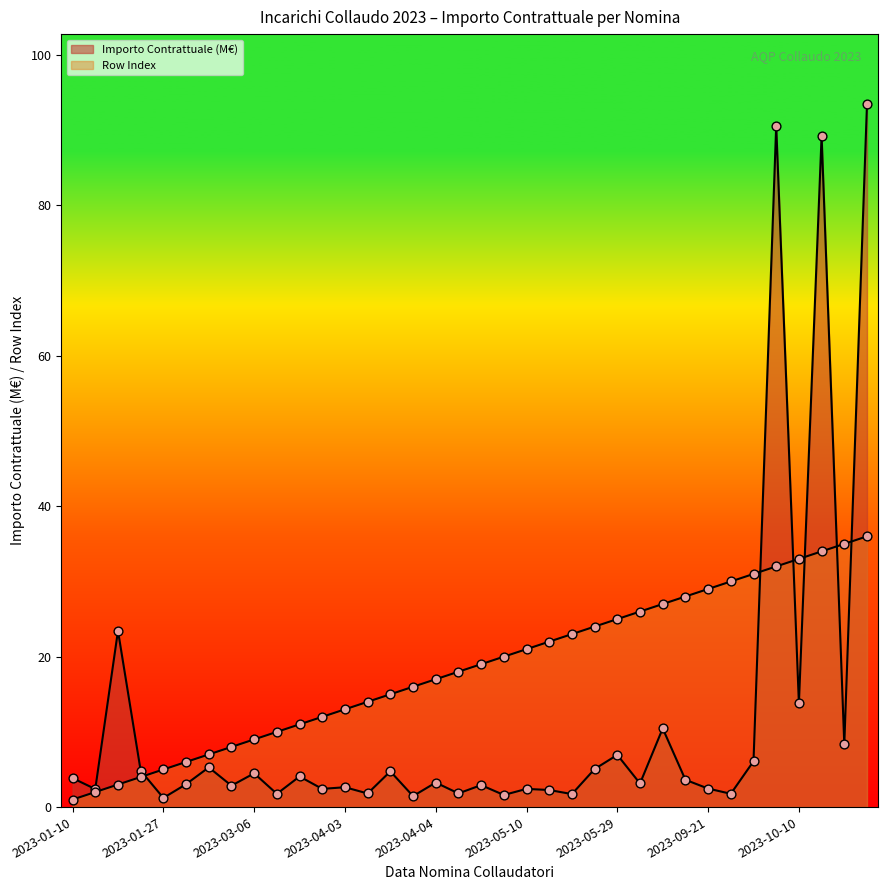

Which series contains the lowest Y value?

Row Index